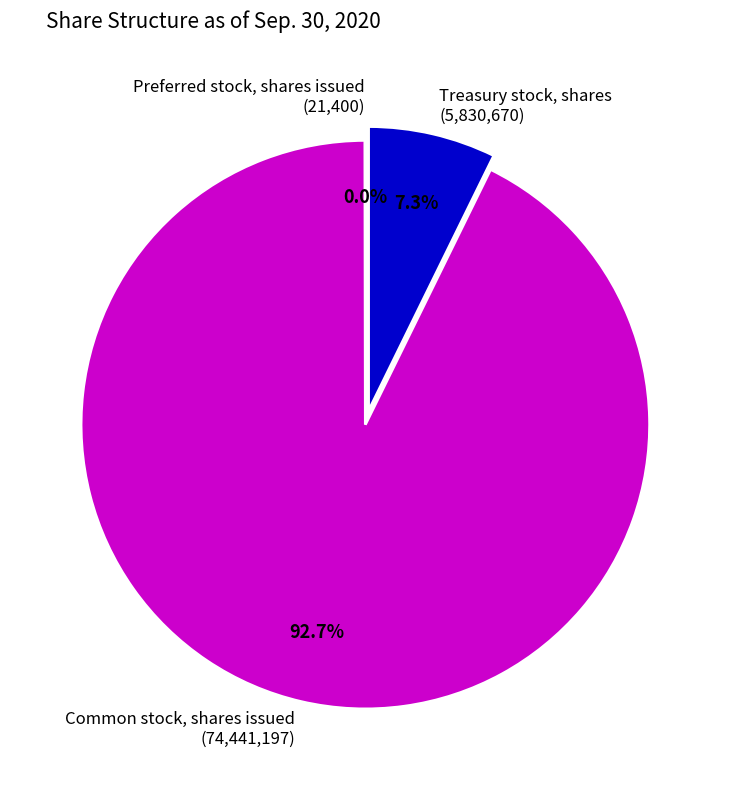

Does Common stock, shares issued (74,441,197) account for over 50% of the chart?

Yes